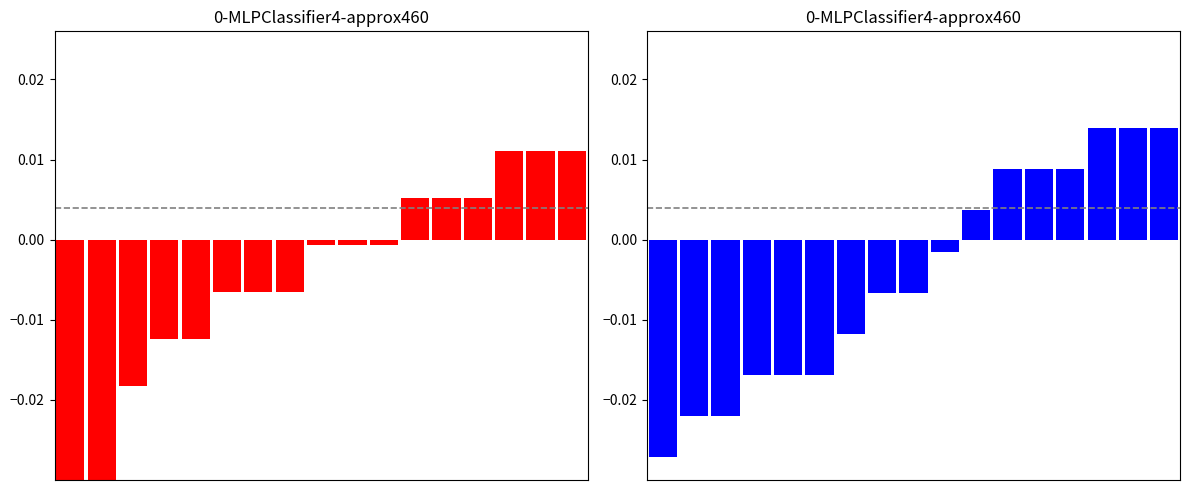

How many values in the col_4 series exceed 0?

6